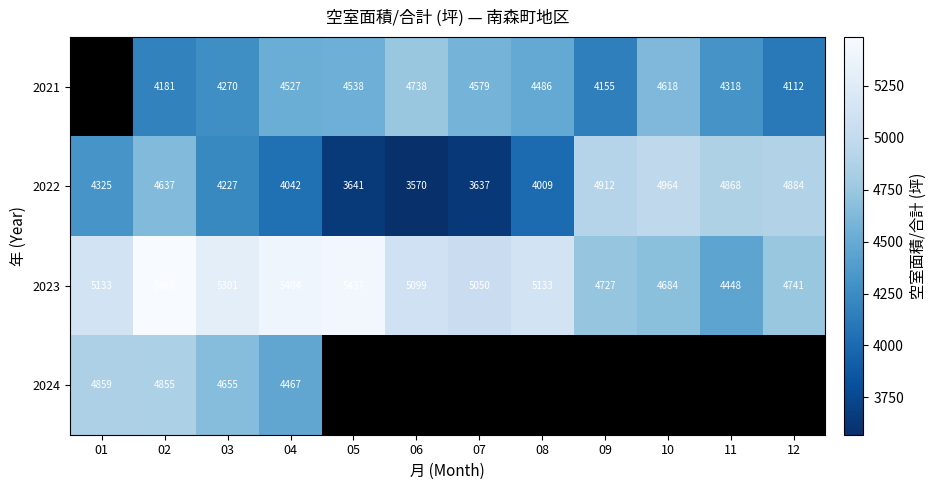

Is the value of 2023 at 02 greater than the value of 2021 at 03?

Yes